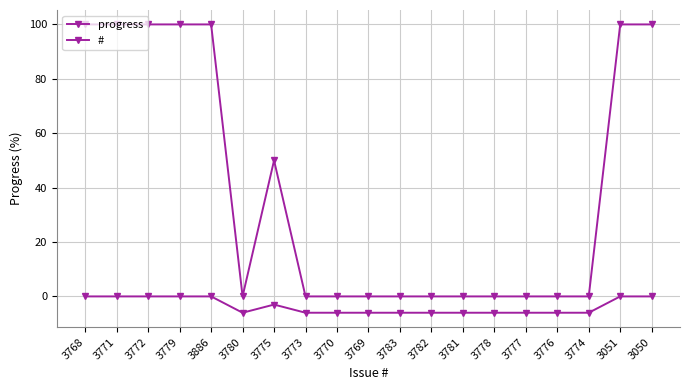

Count the number of data series in this chart.

2